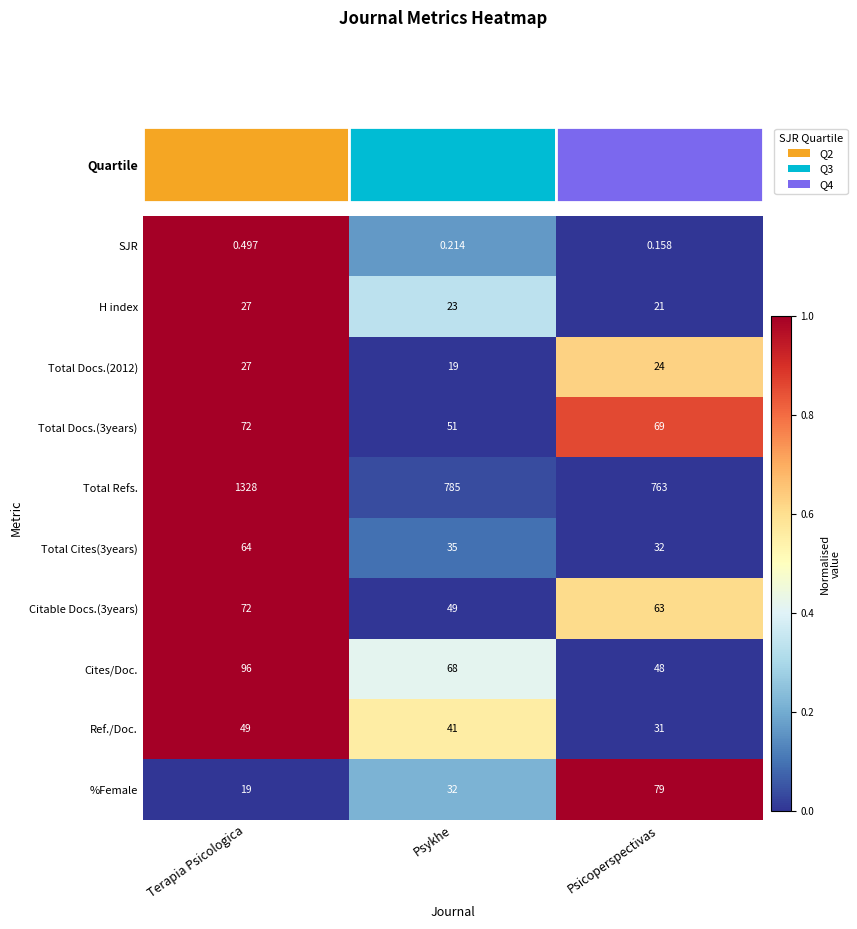

What is the maximum value shown in the chart?

1328.0